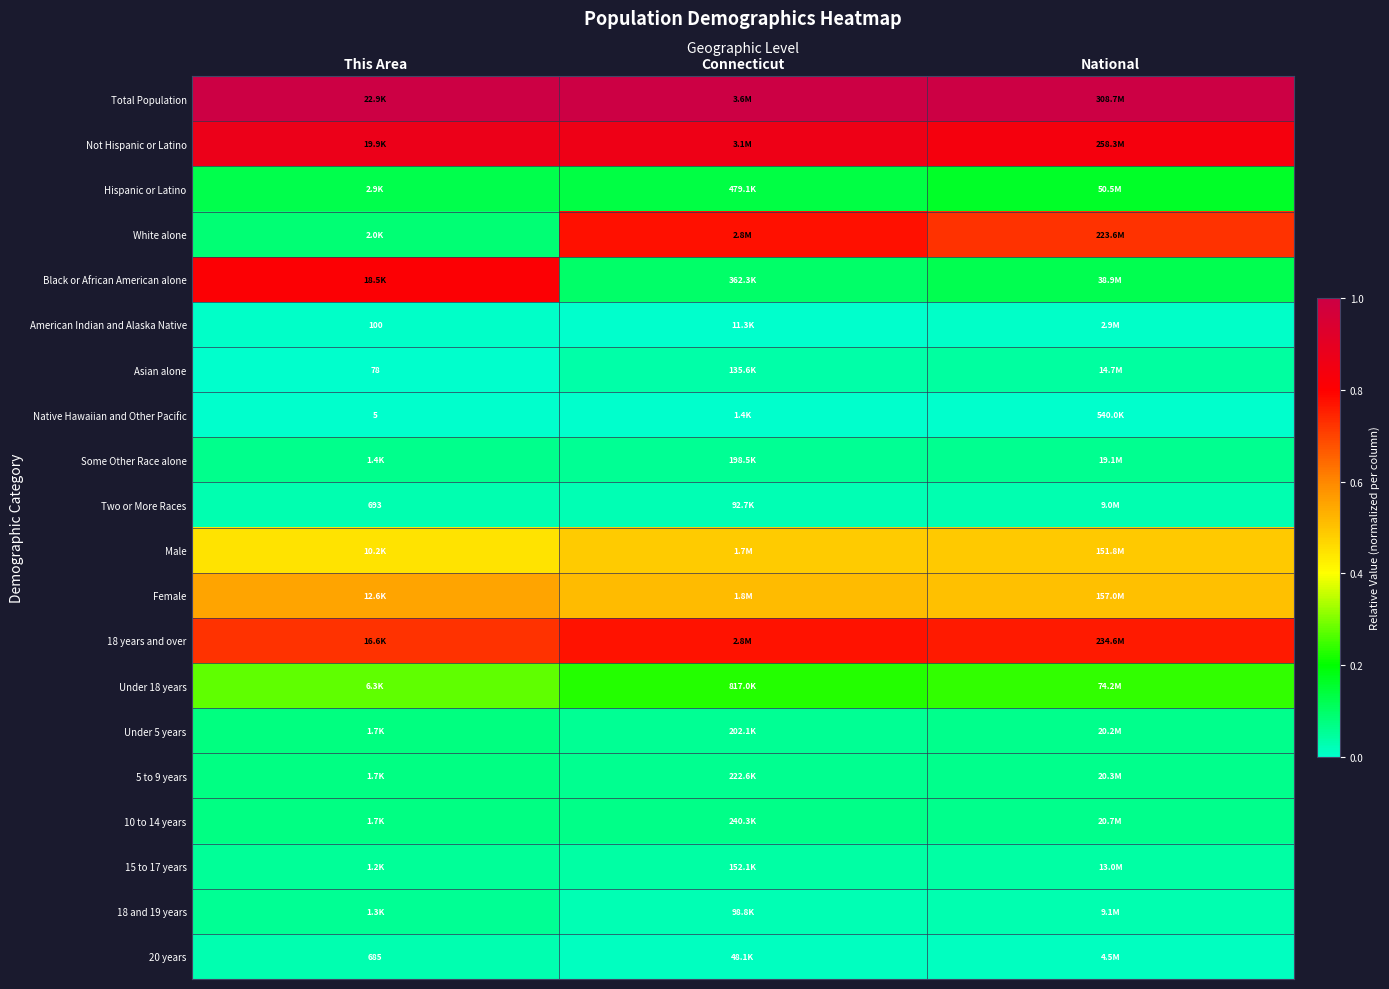

How many categories are shown in the chart?

3